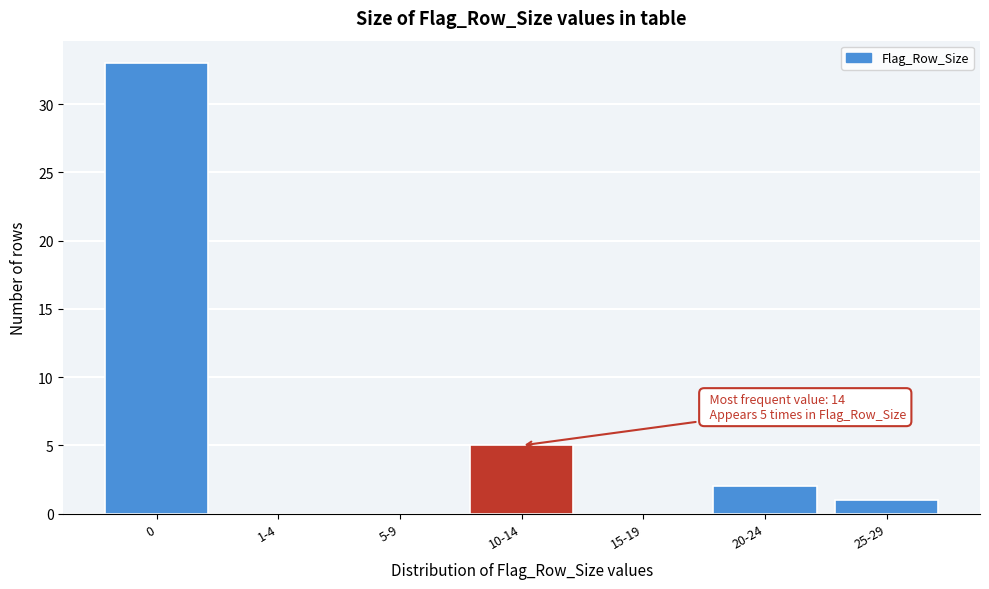

Reading right to left, what are all the values shown in this chart?

25-29=1	20-24=2	15-19=0	10-14=5	5-9=0	1-4=0	0=33